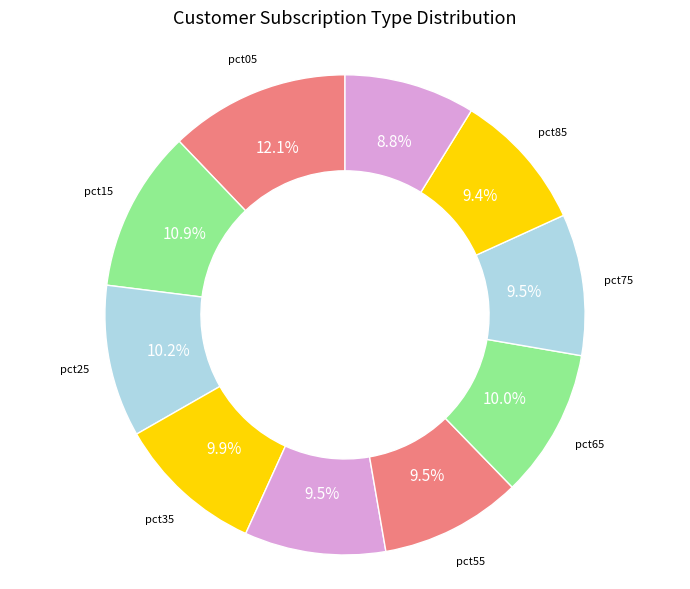

Does any single category account for the majority?

No